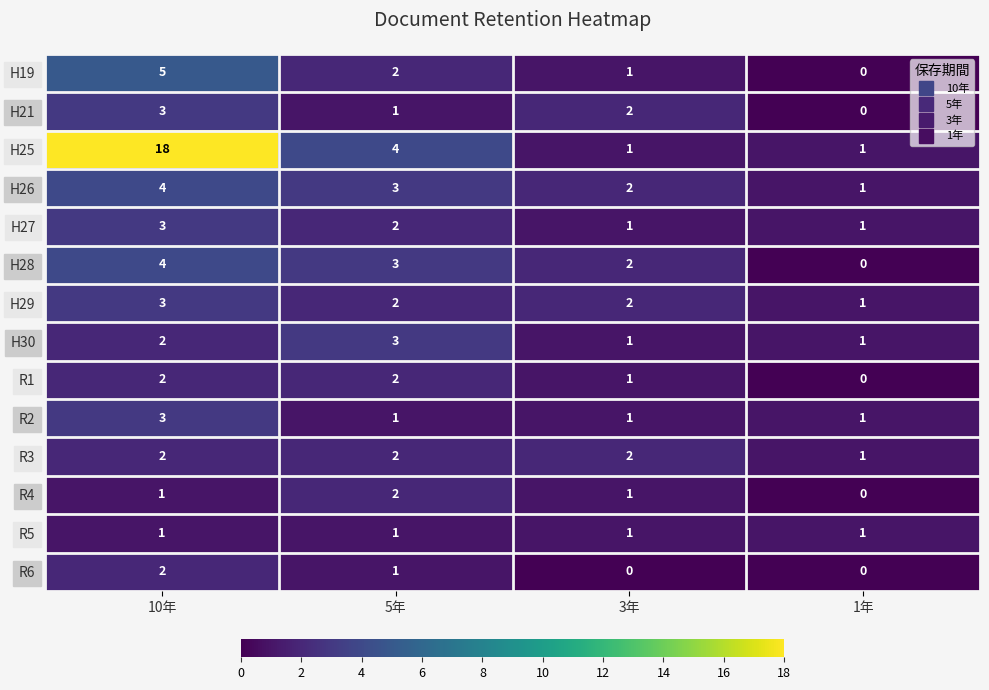

Between 10年 and 1年, which series saw the biggest shift?

H25